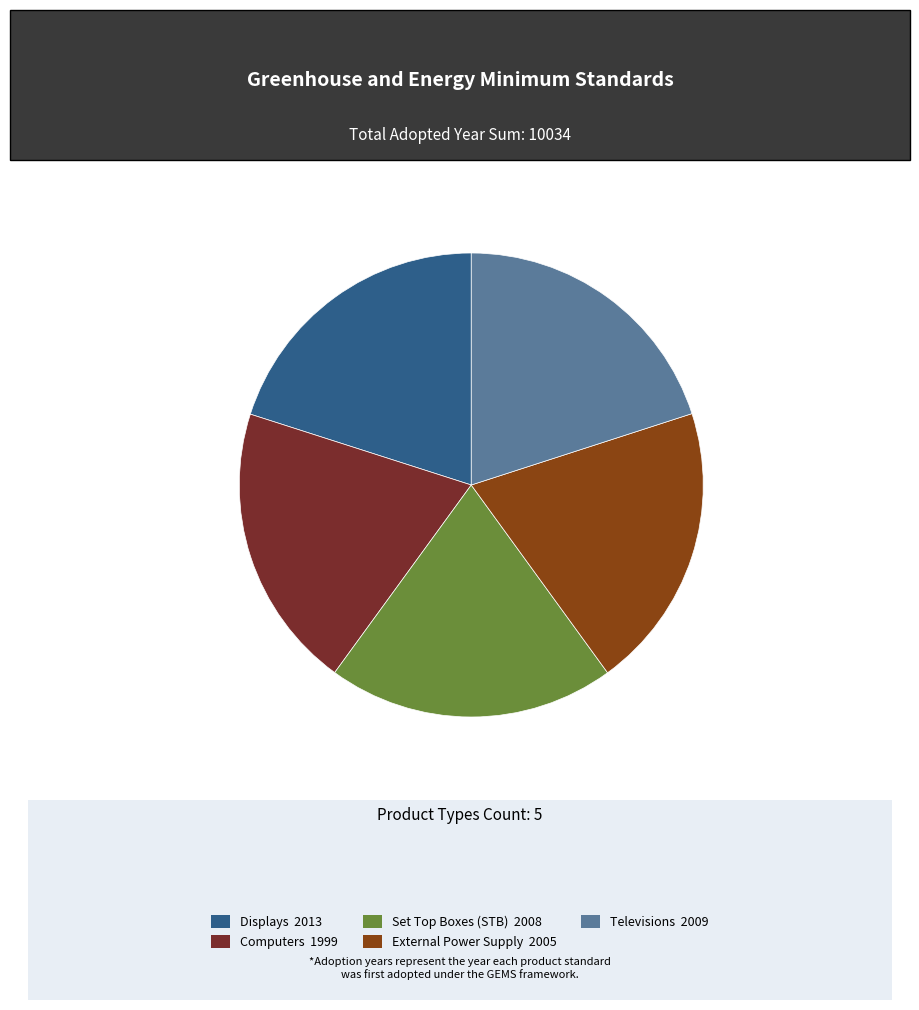

Do External Power Supply and Displays together represent more than half of the pie?

No